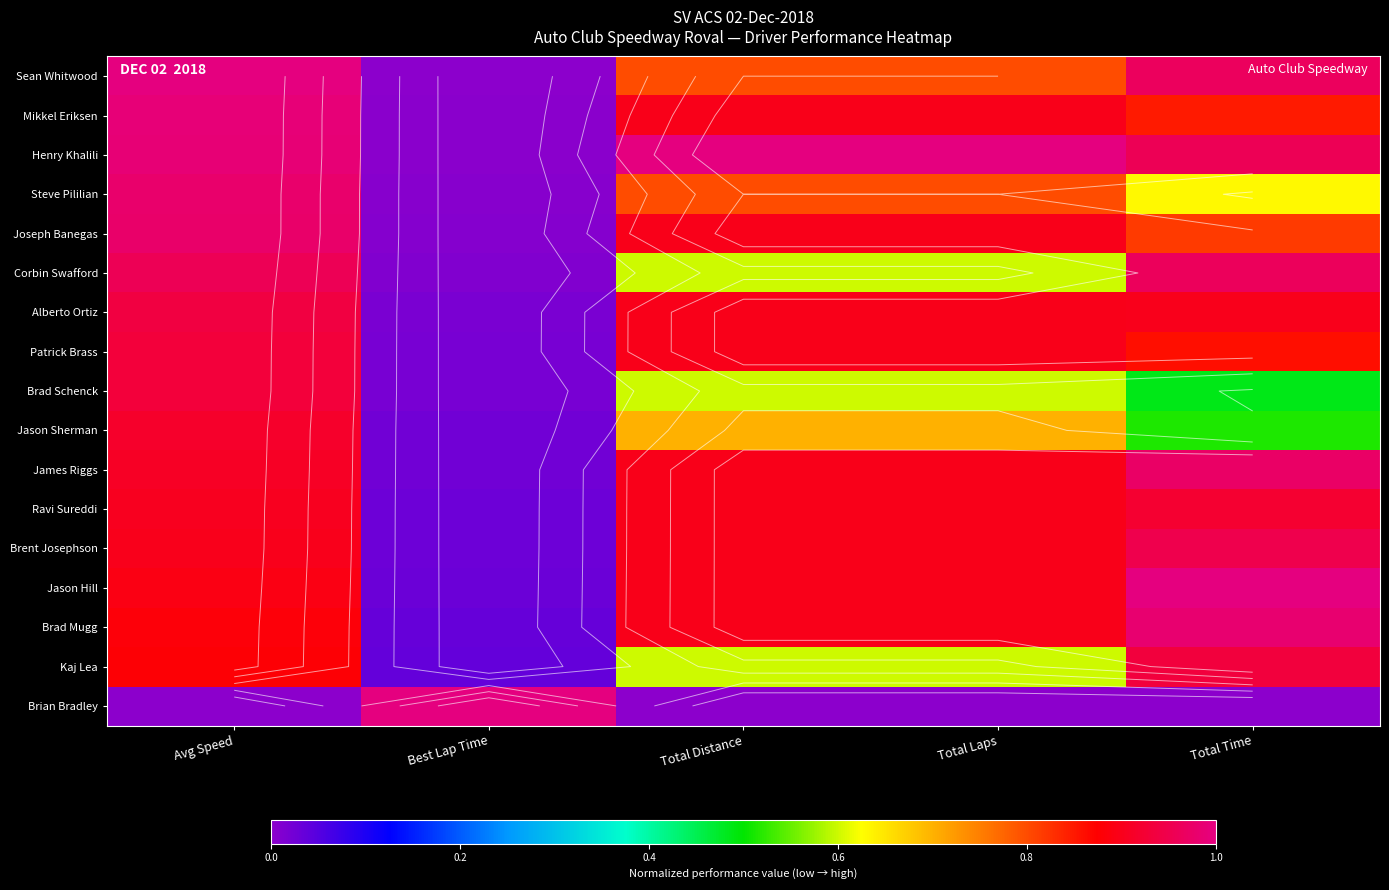

What is the difference between the highest and lowest values at Total Distance?

1.0